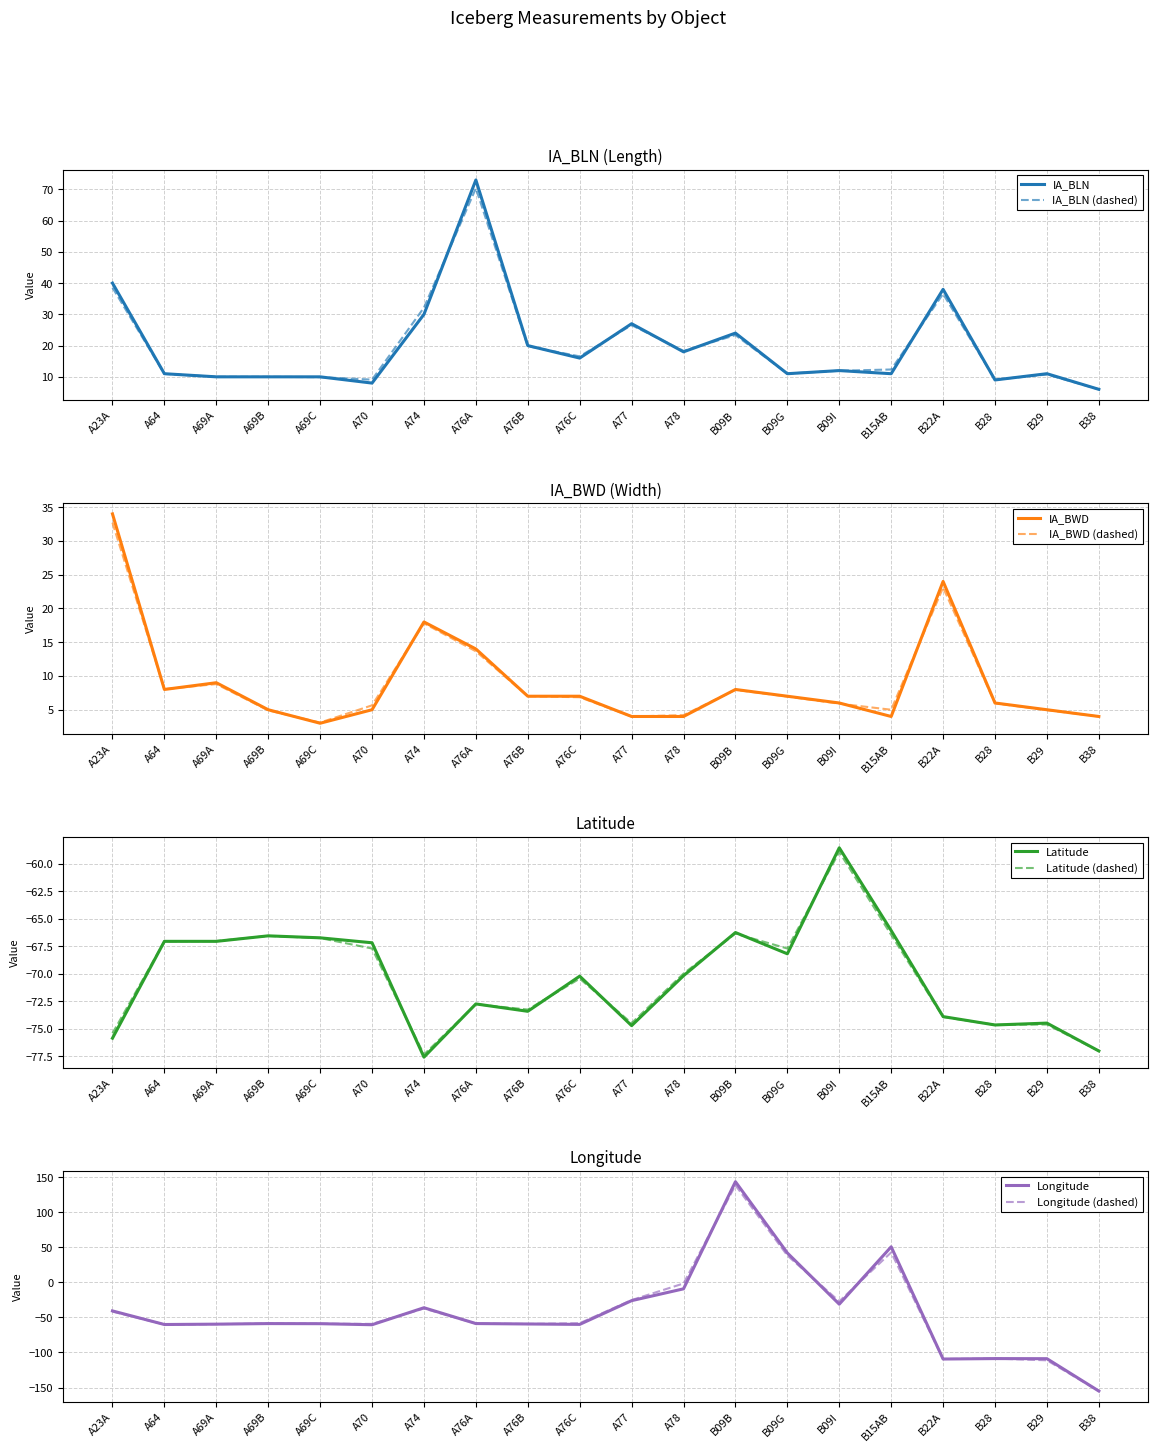

True or false: IA_BLN and IA_BWD cross at least once.

False